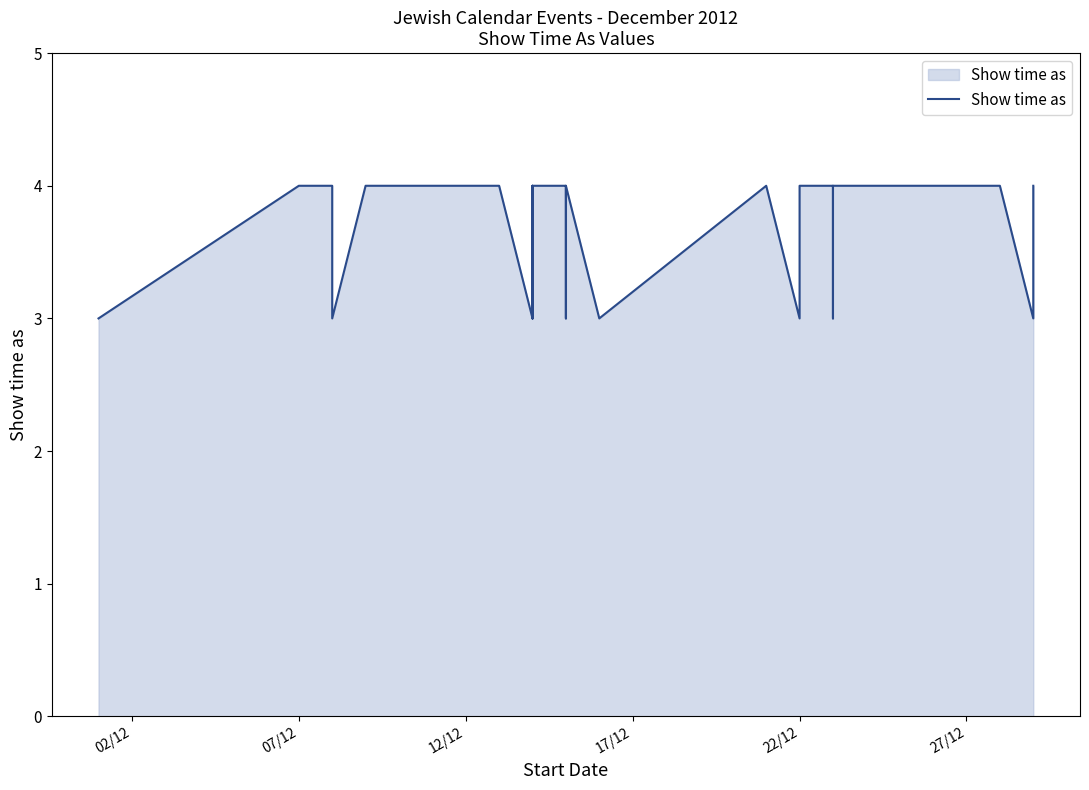

Reading left to right, what are all the values shown in this chart?

3	4	4	4	3	3	4	4	4	4	4	3	4	3	4	4	3	4	3	4	3	4	4	3	4	4	3	4